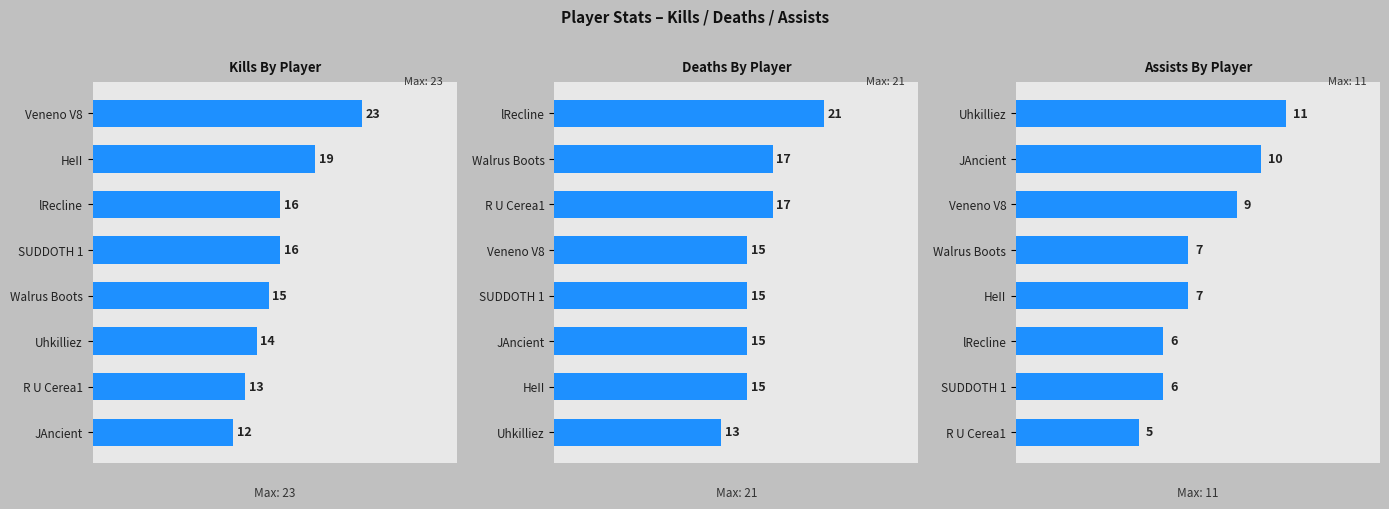

Reading left to right, list all the values displayed in this chart.

Kills: 23	19	16	16	15	14	13	12
Deaths: 21	17	17	15	15	15	15	13
Assists: 11	10	9	7	7	6	6	5